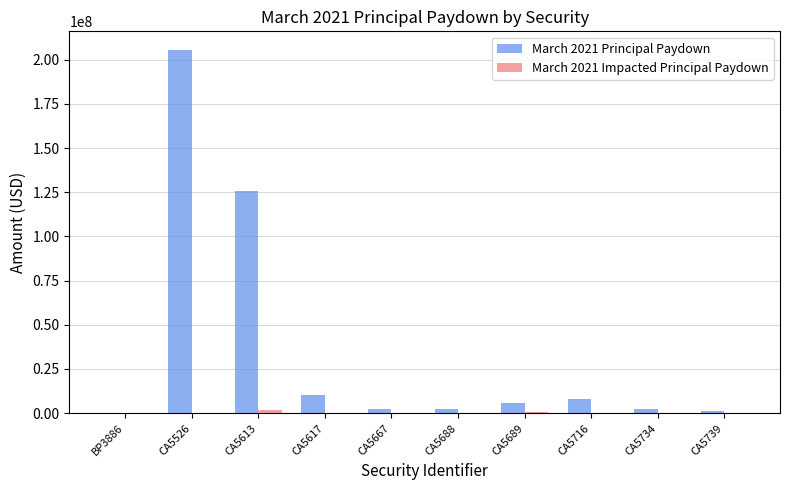

Are the bars horizontal?

No